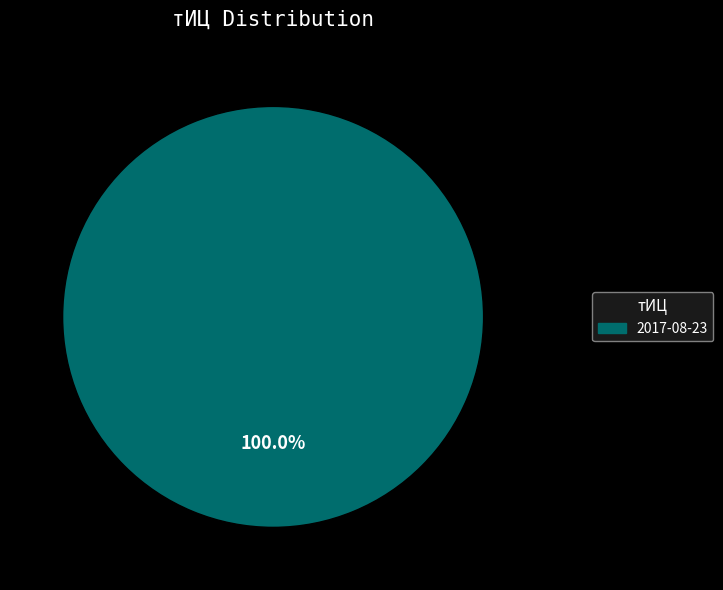

Does 2017-08-23 represent more than half of the total?

Yes